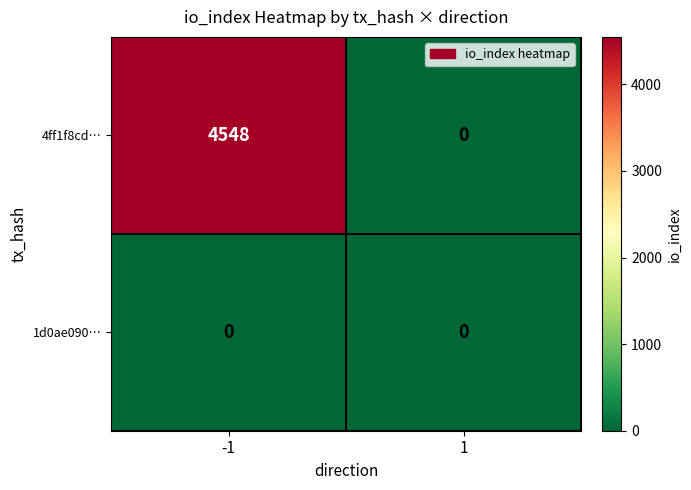

Which series has the largest range (max minus min)?

4ff1f8cd…